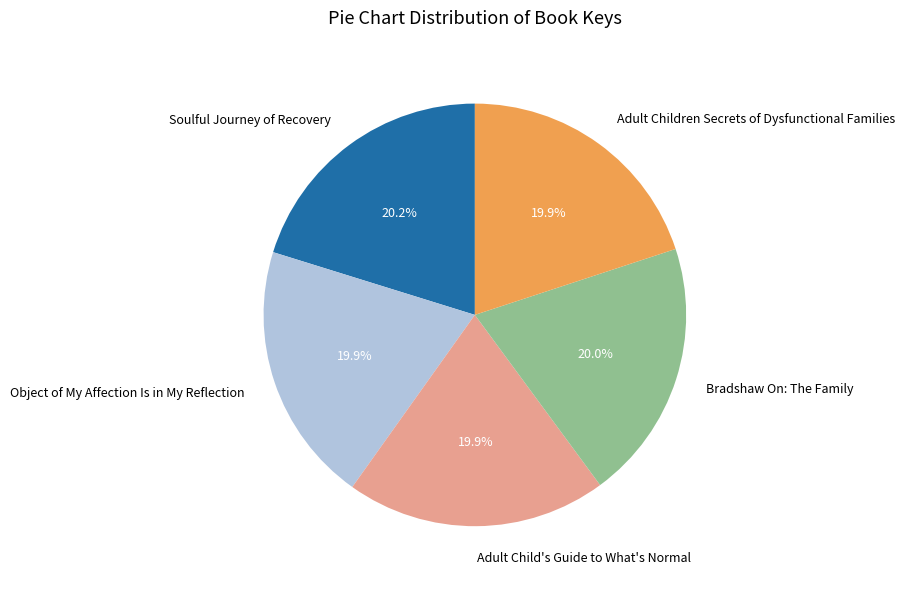

Does any single category account for the majority?

No